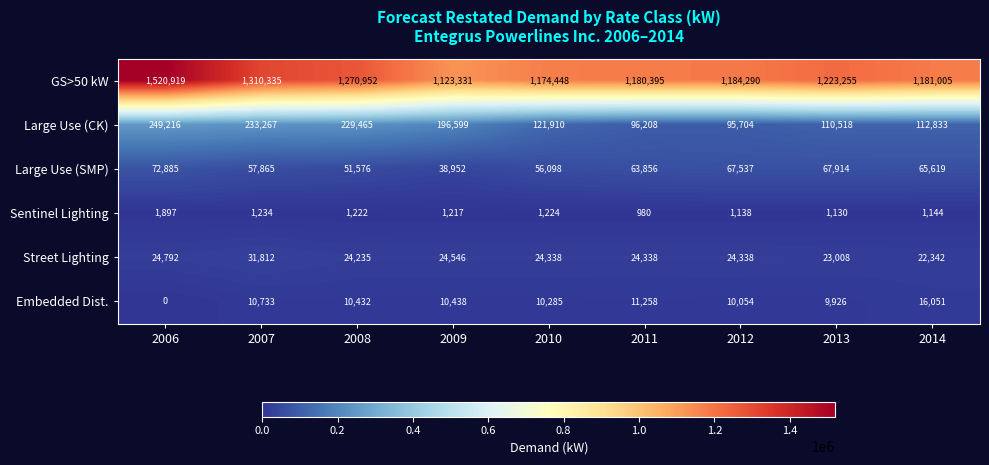

True or false: GS>50 kW has a value of 1845138 at 2010.

False